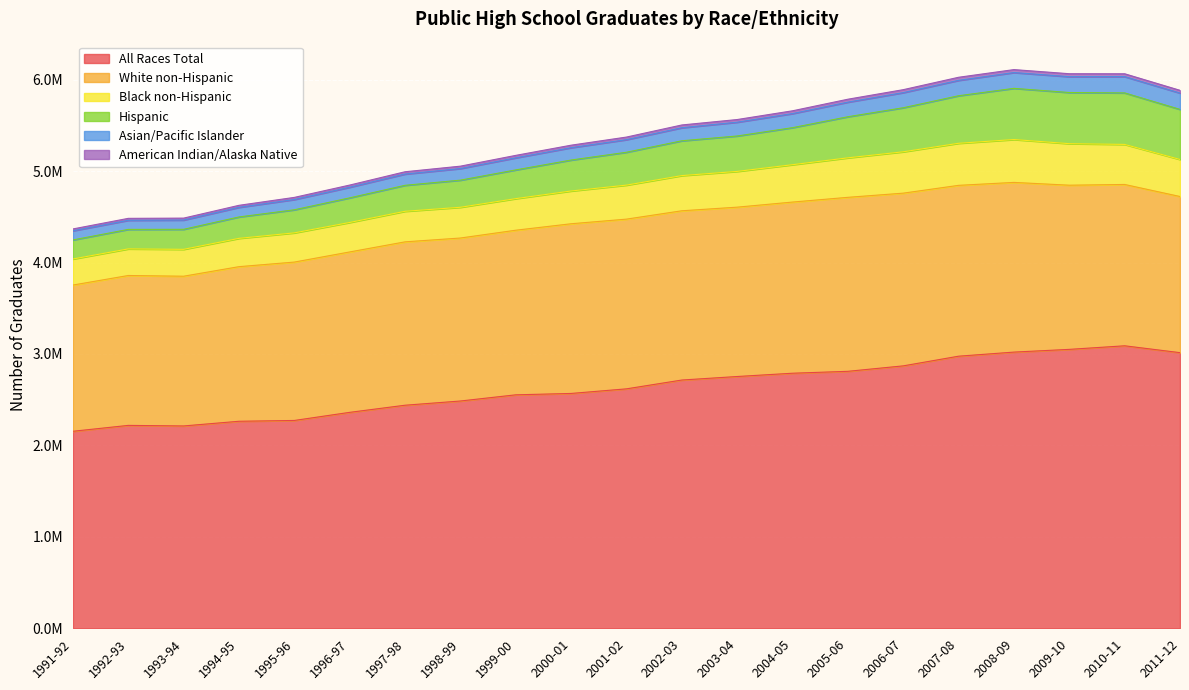

Does the chart display data point markers on the line(s)?

No